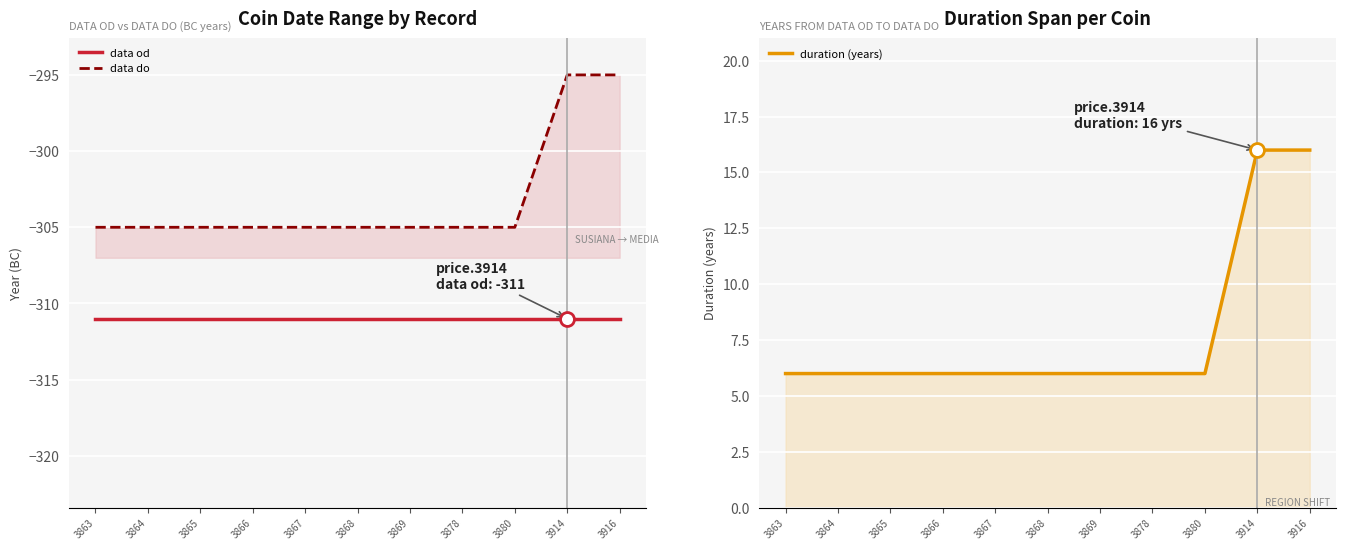

True or false: data do has a value of -512 at 3864.

False